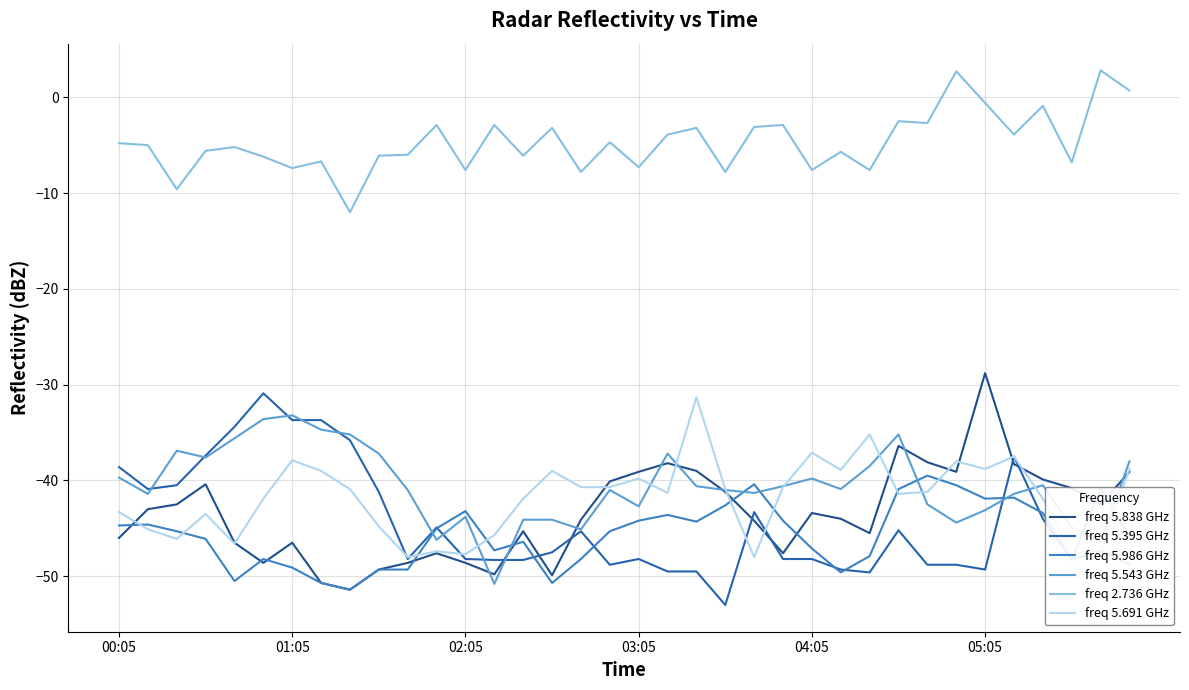

Which series has the largest total across all categories?

freq 2.736 GHz